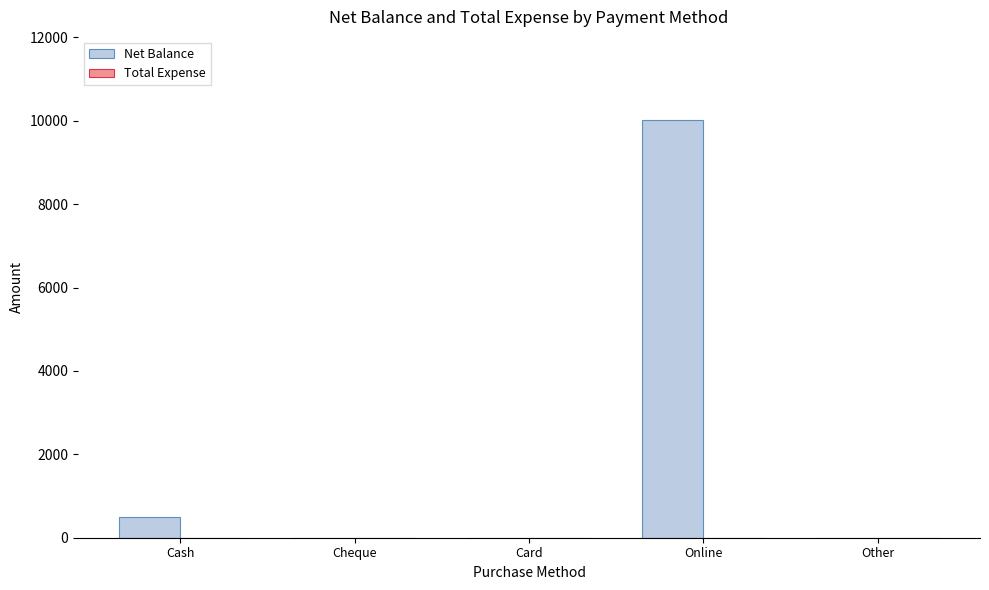

Reading left to right, transcribe all the data shown in this chart.

Cash=500	Cheque=0	Card=0	Online=10009	Other=0